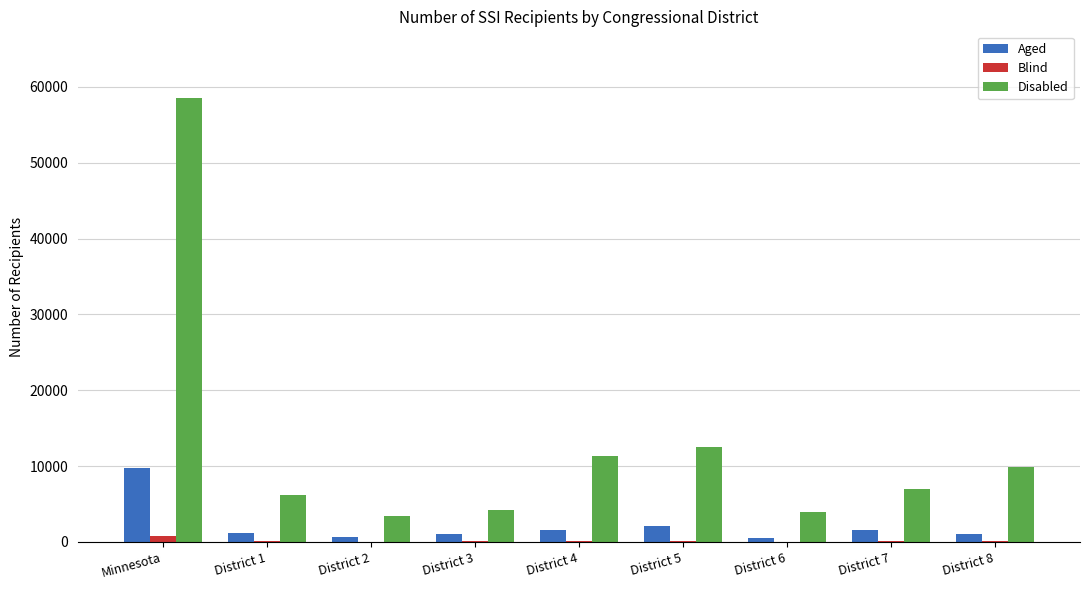

What are all the series names shown in the legend?

Aged, Blind, Disabled